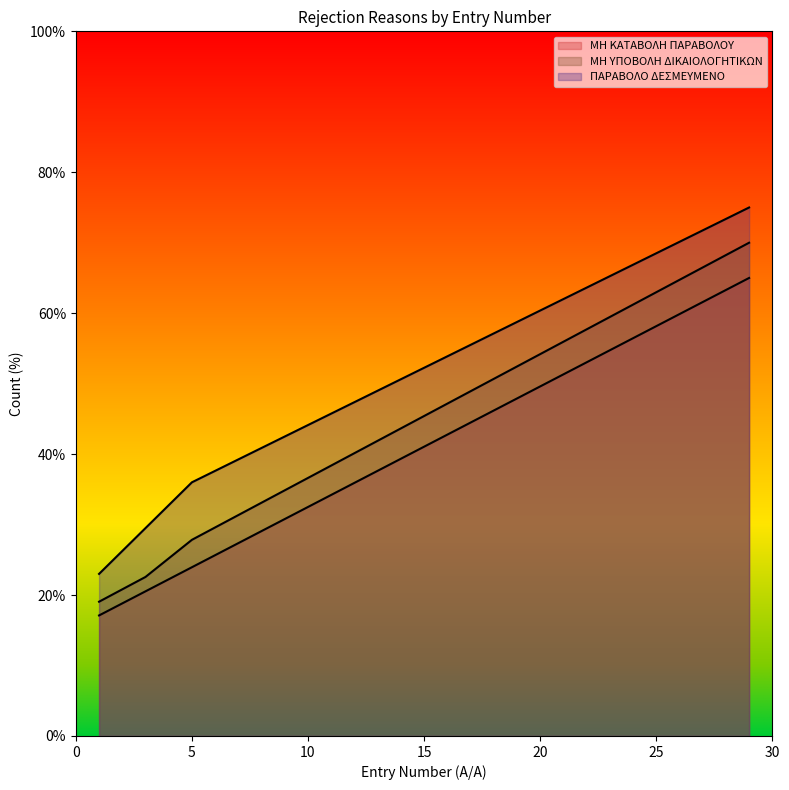

At 7, list the series in order from smallest to largest.

ΜΗ ΚΑΤΑΒΟΛΗ ΠΑΡΑΒΟΛΟΥ, ΜΗ ΥΠΟΒΟΛΗ ΔΙΚΑΙΟΛΟΓΗΤΙΚΩΝ, ΠΑΡΑΒΟΛΟ ΔΕΣΜΕΥΜΕΝΟ